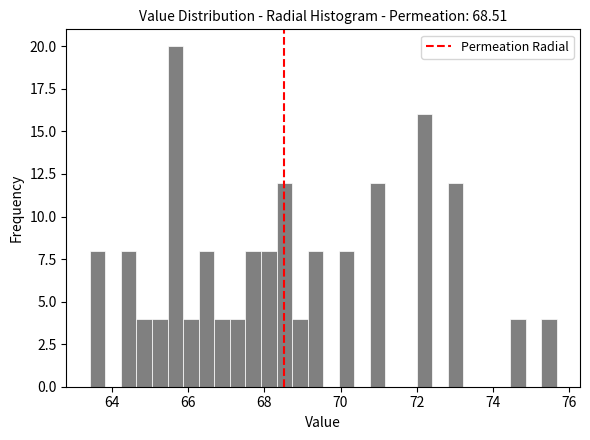

Around what value on the x-axis is the tallest bar? Give the approximate position of its centre, as read against the axis.

65.6